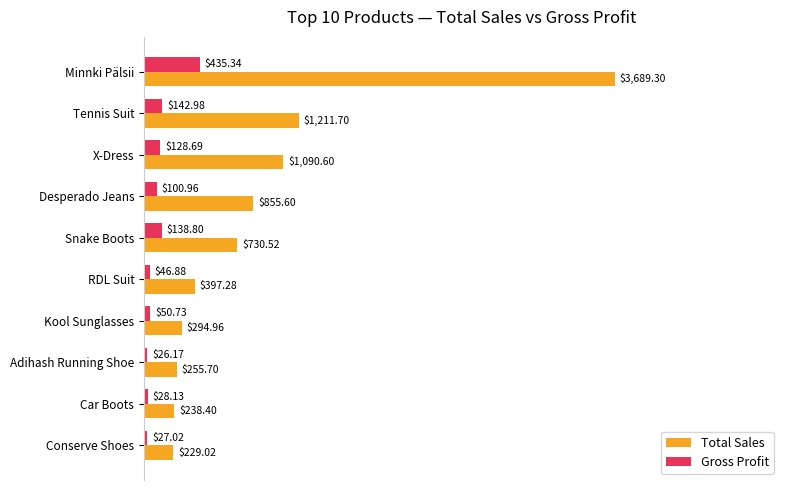

At how many categories does at least one series exceed 0?

10